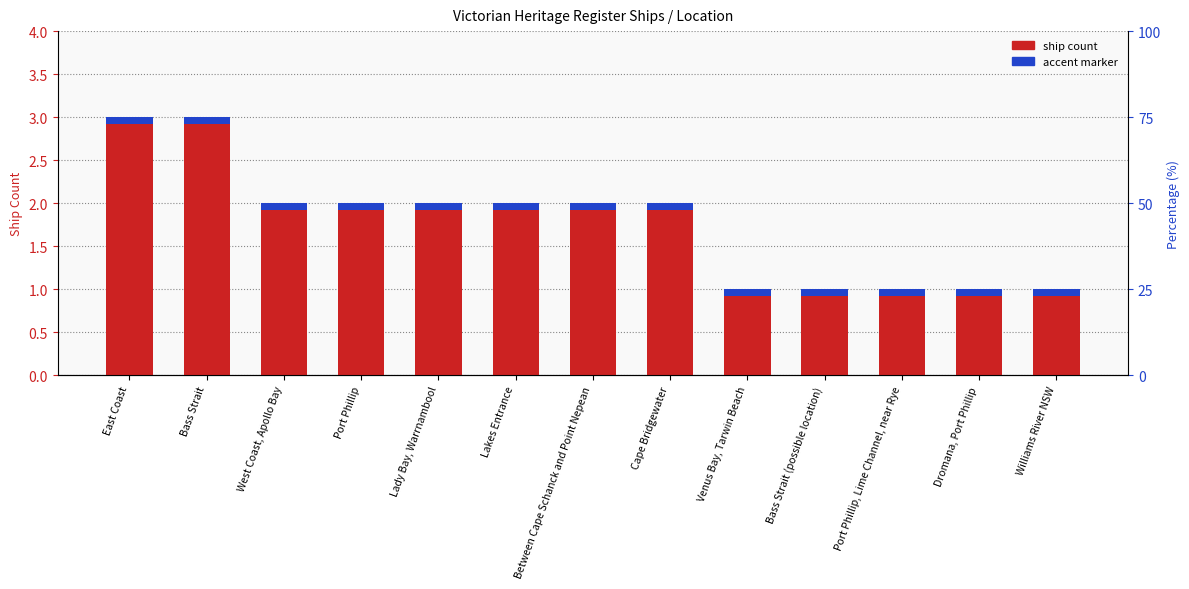

What is the change in value from East Coast to West Coast, Apollo Bay?

-1